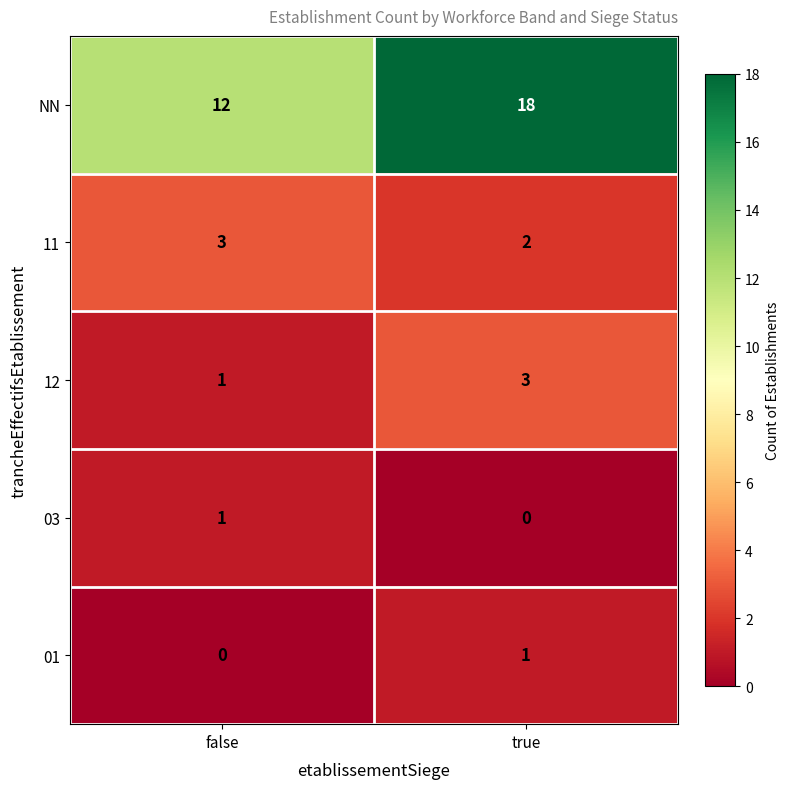

What is the difference between the highest and lowest values at true?

18